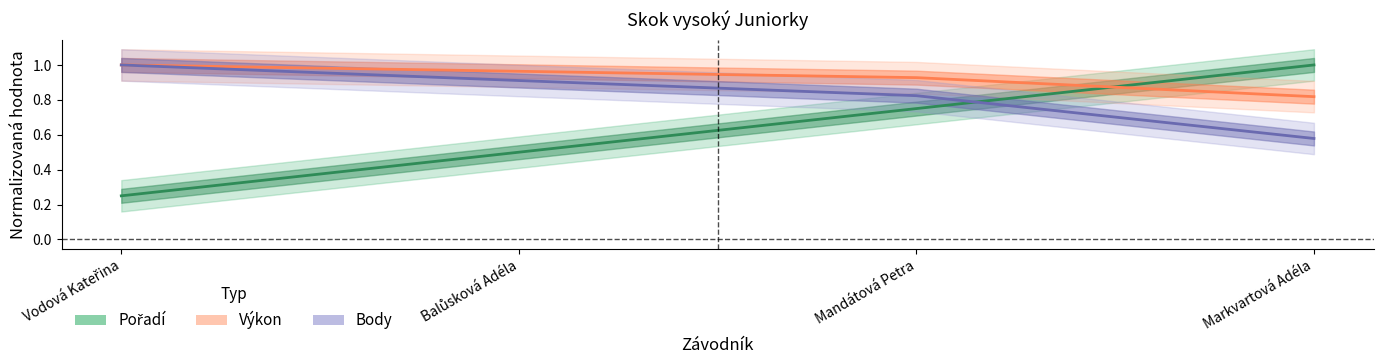

At how many categories does at least one series exceed 0?

4